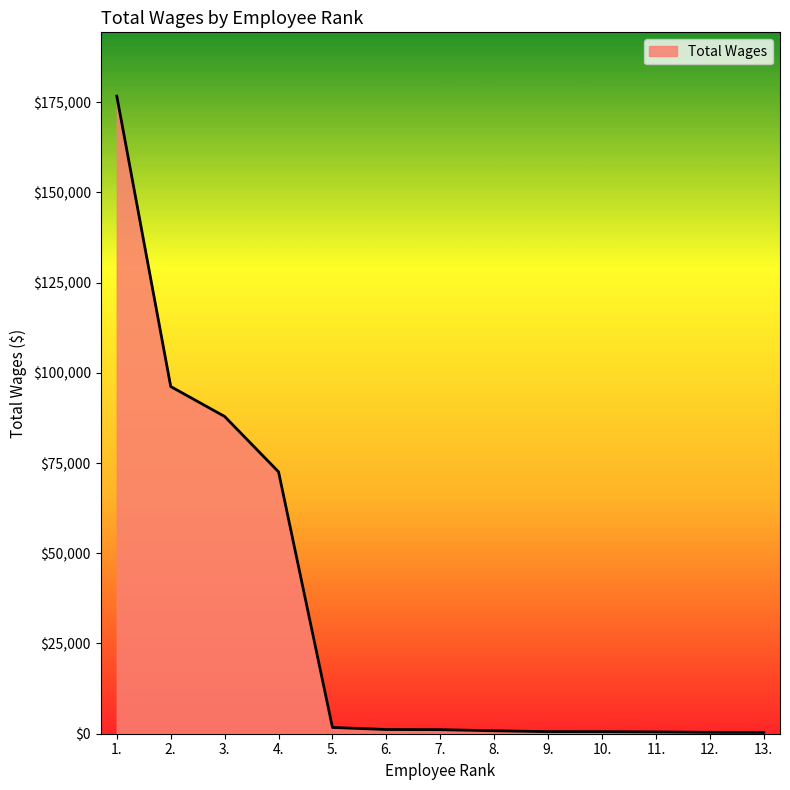

What is the greatest value displayed?

176667